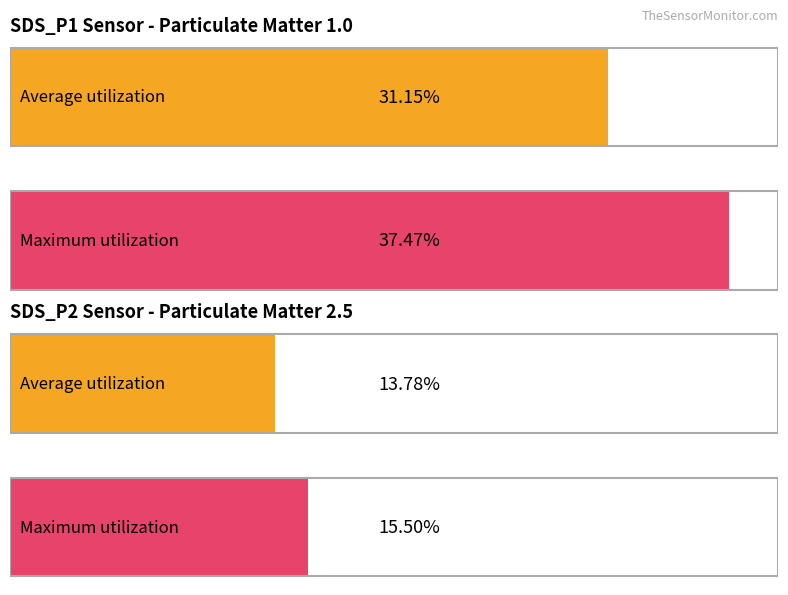

Which series has the largest total across all categories?

SDS_P1